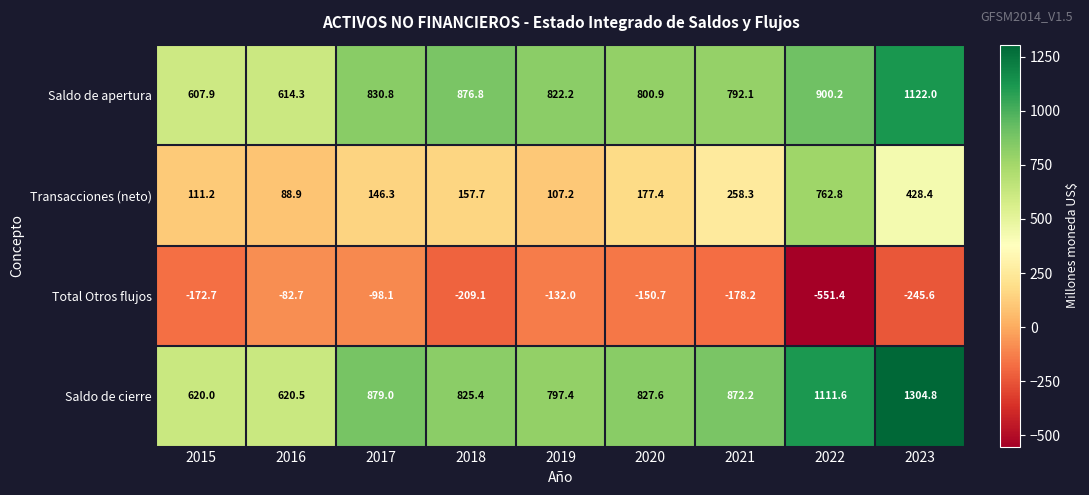

At which category is the sum across all series the highest?

2023